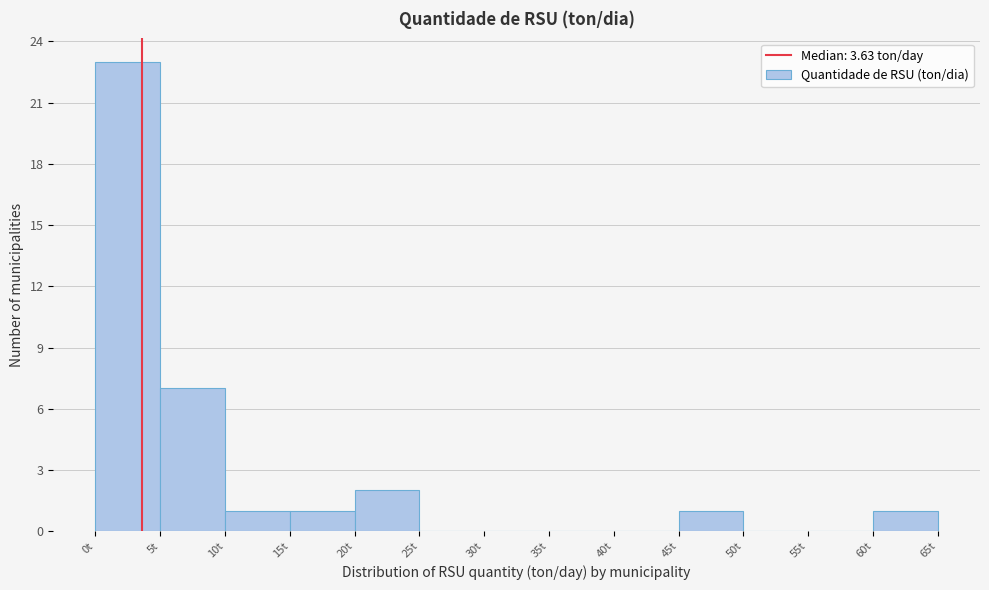

How tall is the bar that spans 5 to 10 on the x-axis? The values are not printed on the chart, so give them approximately, as read against the axis.

7